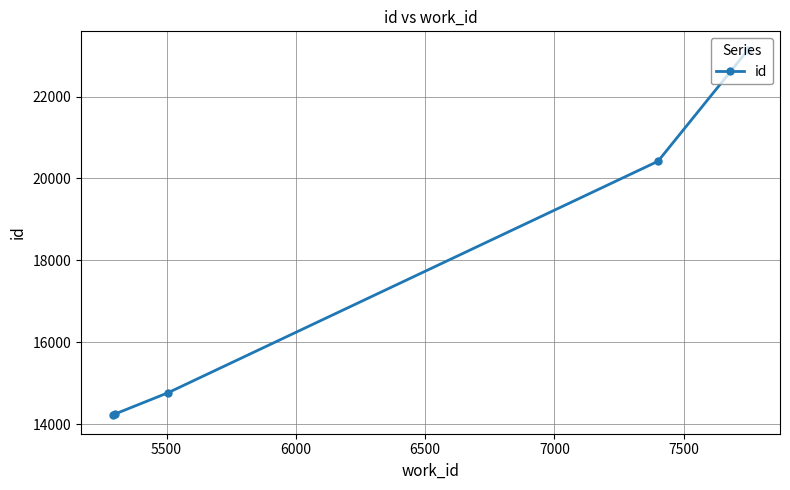

What is the value of the 2nd point from the left?

14257